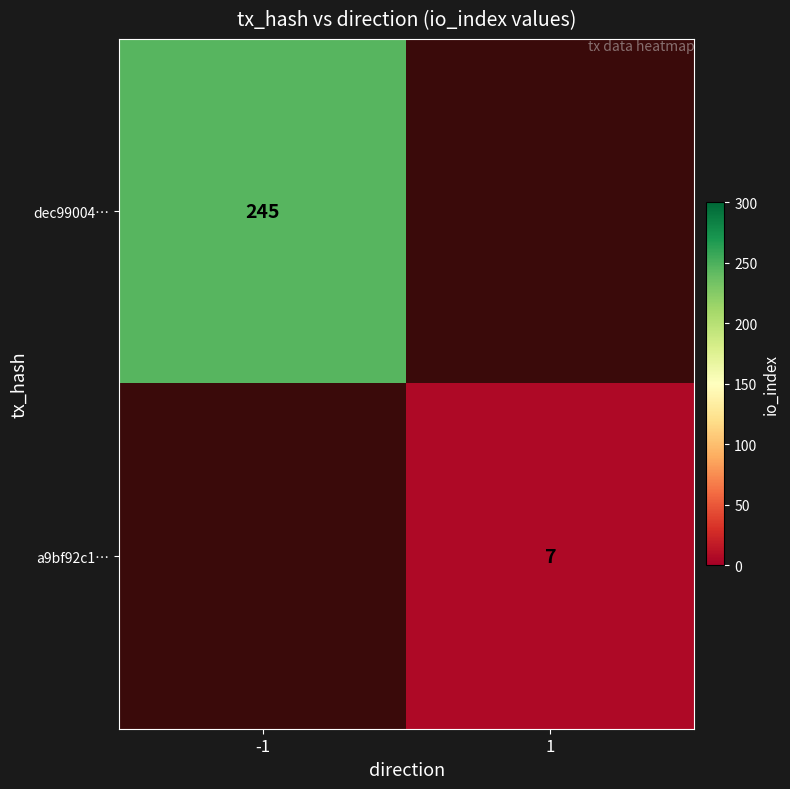

Is it true that a9bf92c1… equals 7 at 1?

True